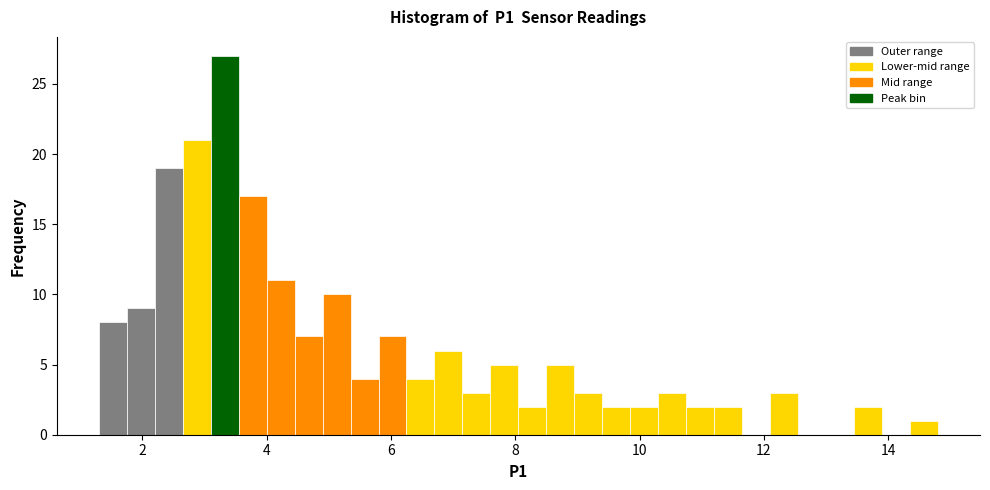

Read against the x-axis, roughly where is the centre of the tallest bar?

3.4